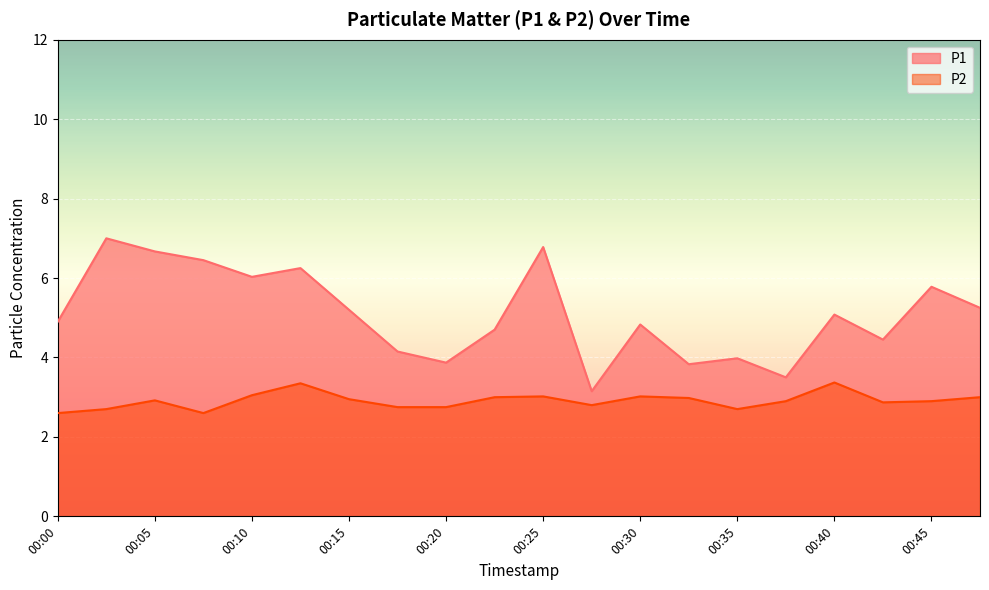

True or false: P1 has a value of 6.8 at 00:25.

True